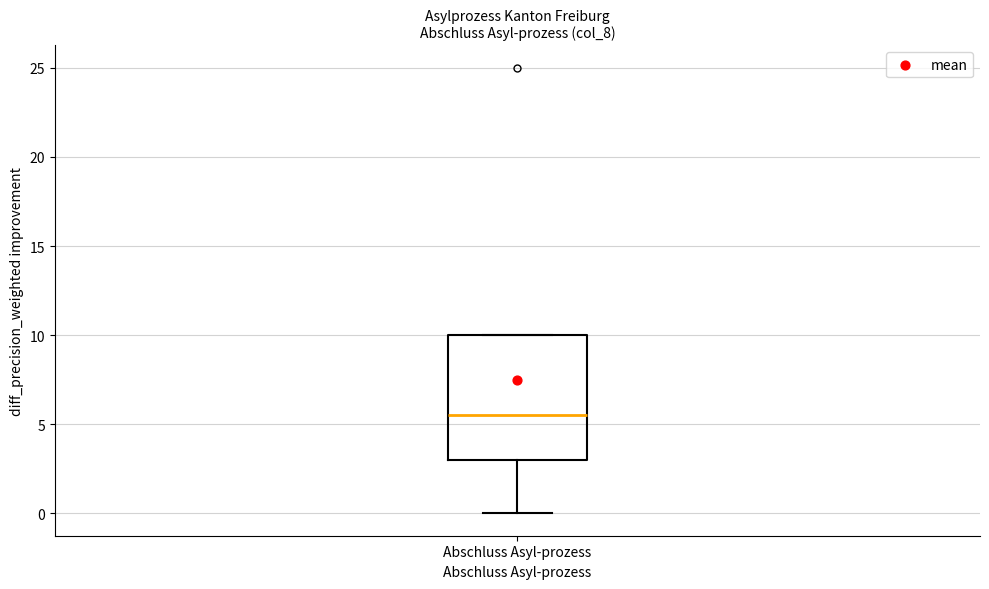

Transcribe this box plot: give where the median line is, the range the box spans, and where the two whiskers end, as read against the y-axis. The values are not printed on the chart, so give them approximately, as read against the axis.

median 5.5, box 3.0 to 10.0, whiskers 0.0 to 10.0